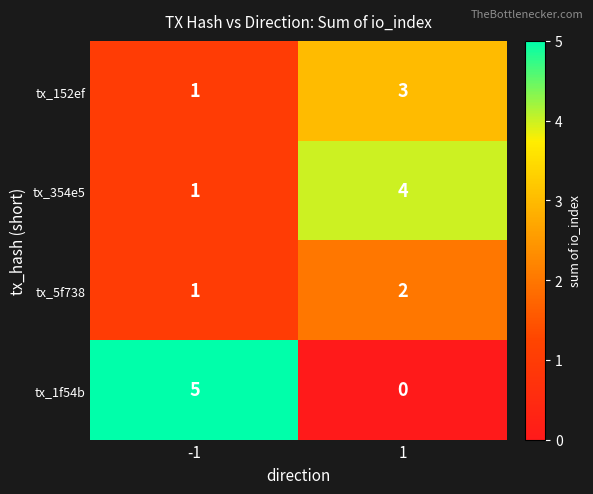

Is it true that tx_354e5 equals 1 at -1?

True